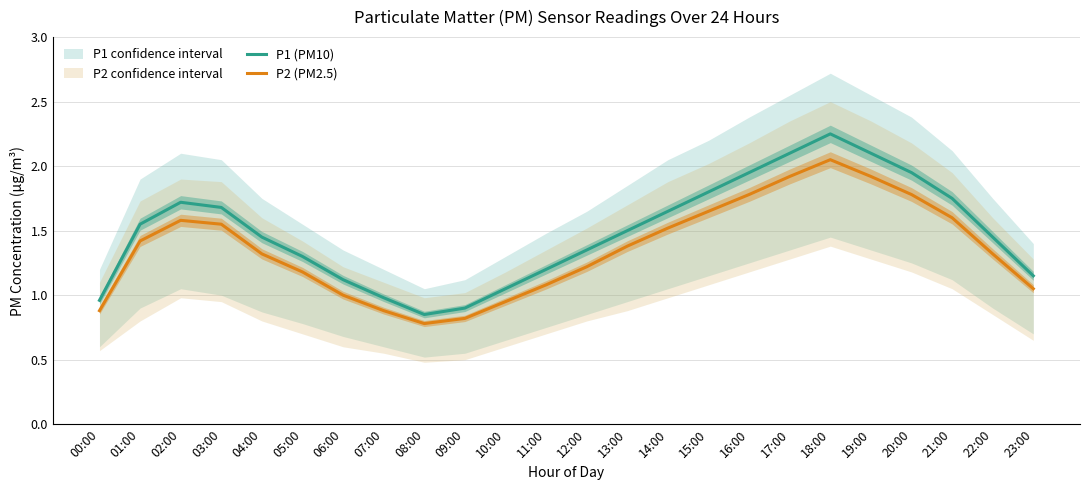

Which series has the widest spread of values?

P1 (PM10)